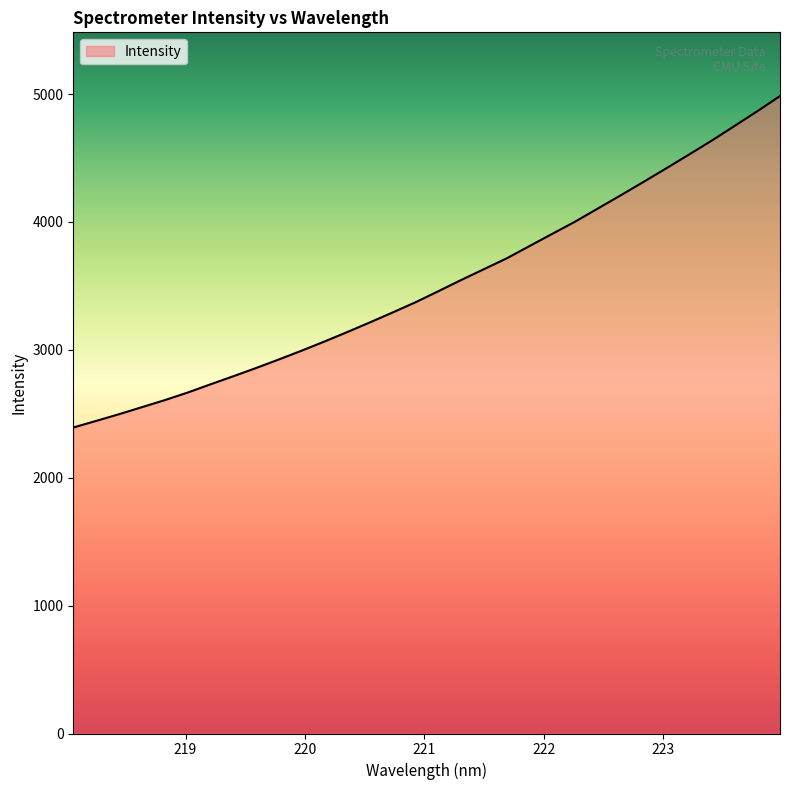

What is the minimum value shown in the chart?

2392.8